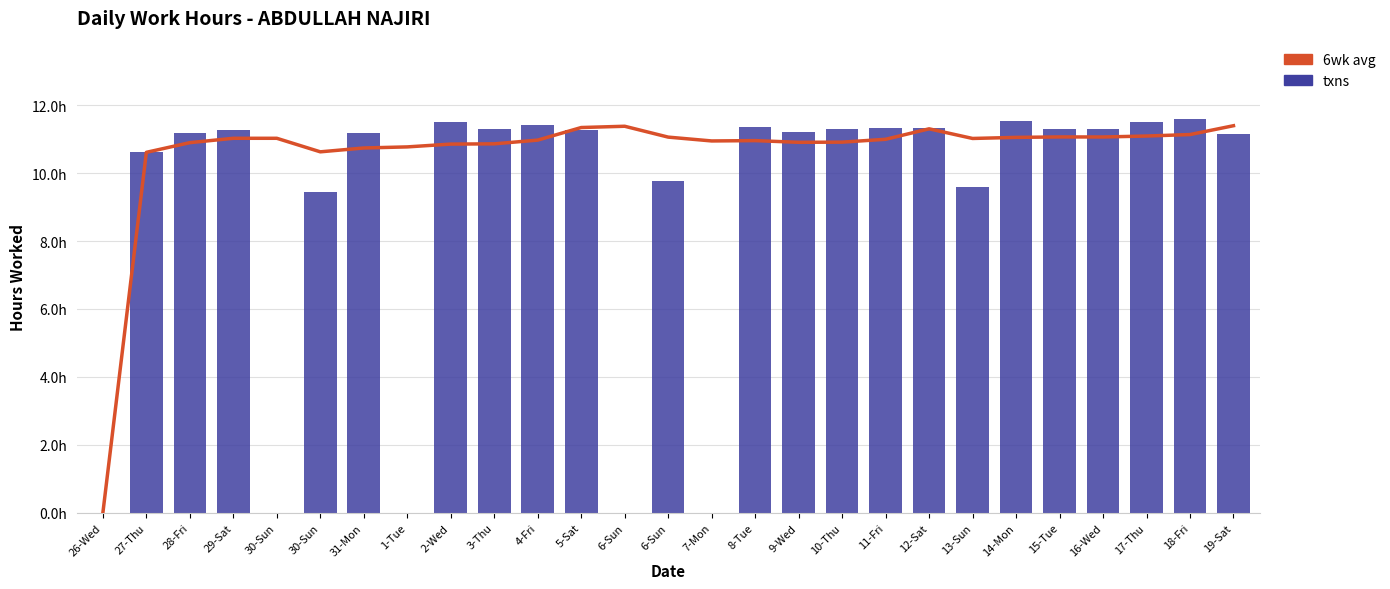

At which label does txns reach its peak?

18-Fri